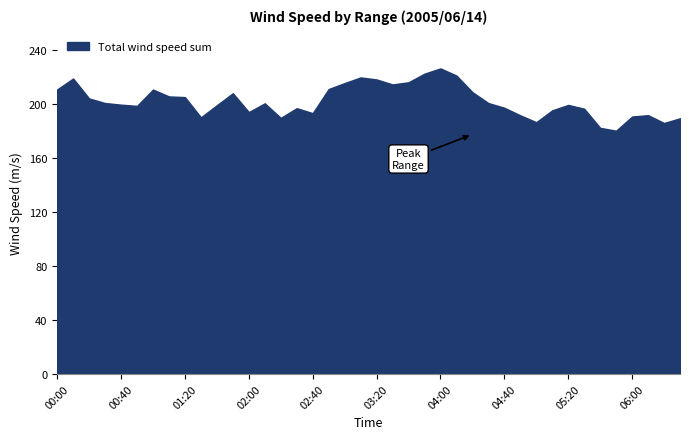

What is the maximum value shown in the chart?

226.6